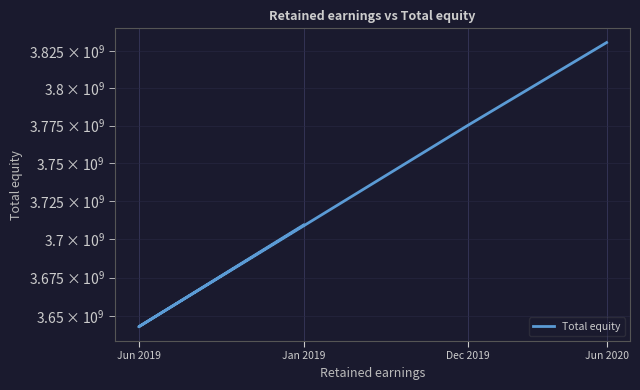

What is the sum of the values at Jan 2019 and Jun 2020?

7540009322